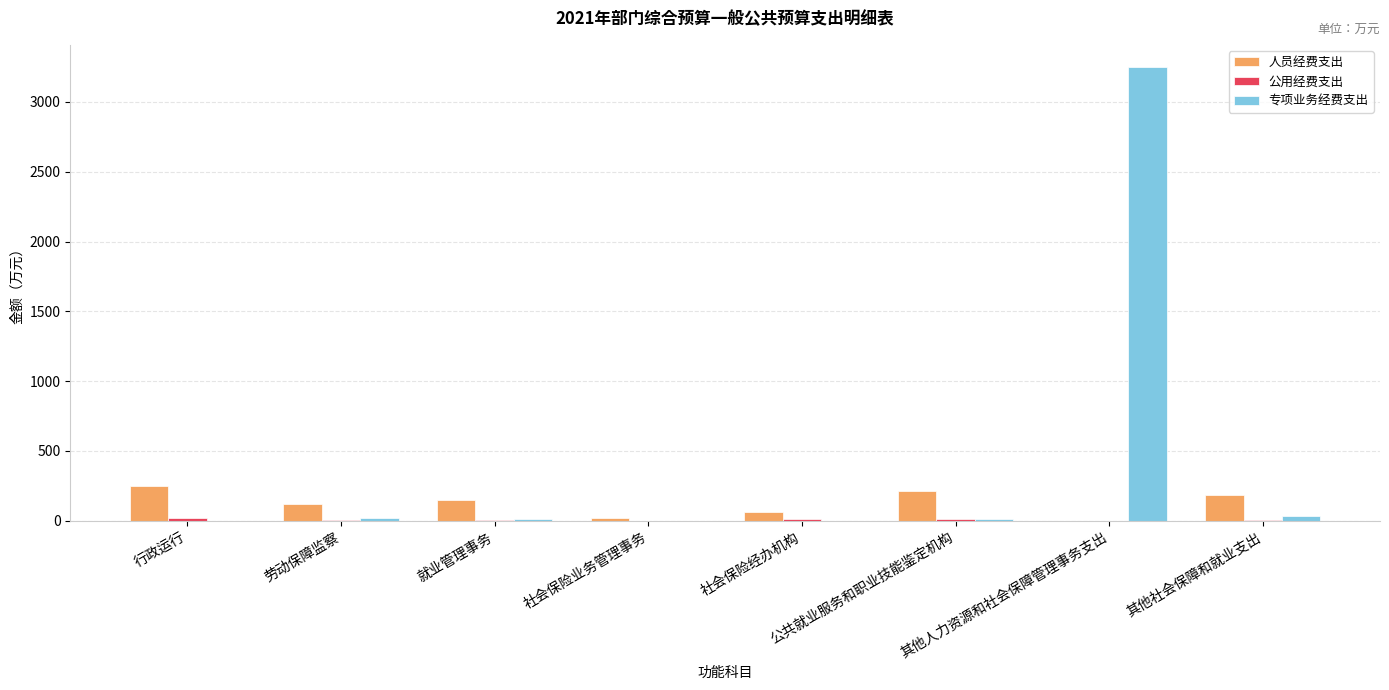

What is the average value of the 专项业务经费支出 series?

415.1